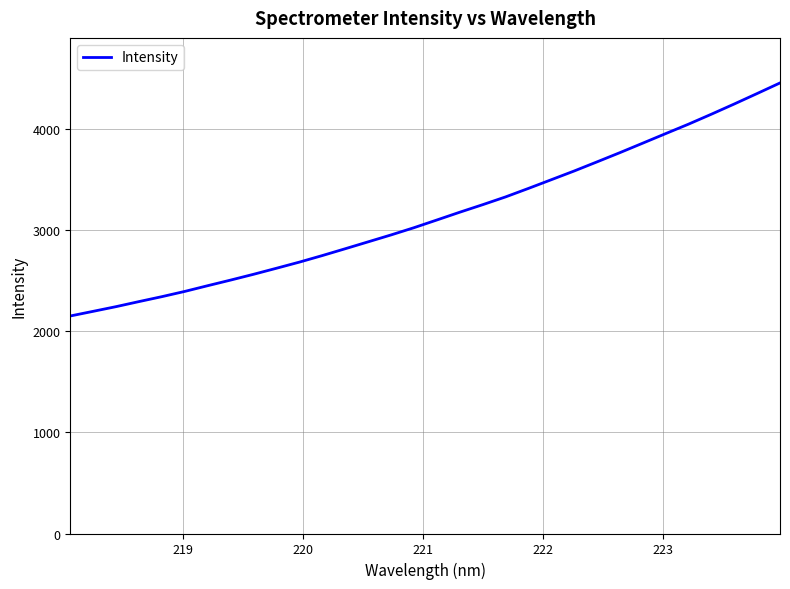

True or false: the data has more than 0 interior local peaks.

False